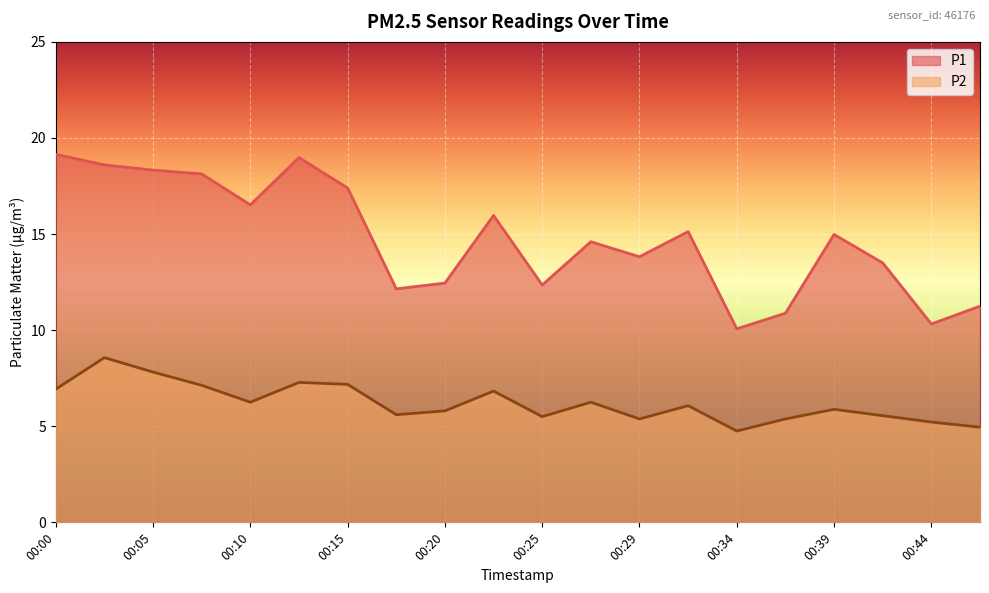

Reading left to right, extract all data points from this chart.

P1: 19.1	18.6	18.3	18.1	16.5	19.0	17.4	12.2	12.4	16.0	12.3	14.6	13.8	15.1	10.1	10.9	15.0	13.5	10.3	11.2
P2: 6.9	8.6	7.8	7.1	6.2	7.3	7.2	5.6	5.8	6.8	5.5	6.2	5.4	6.1	4.8	5.4	5.9	5.5	5.2	5.0